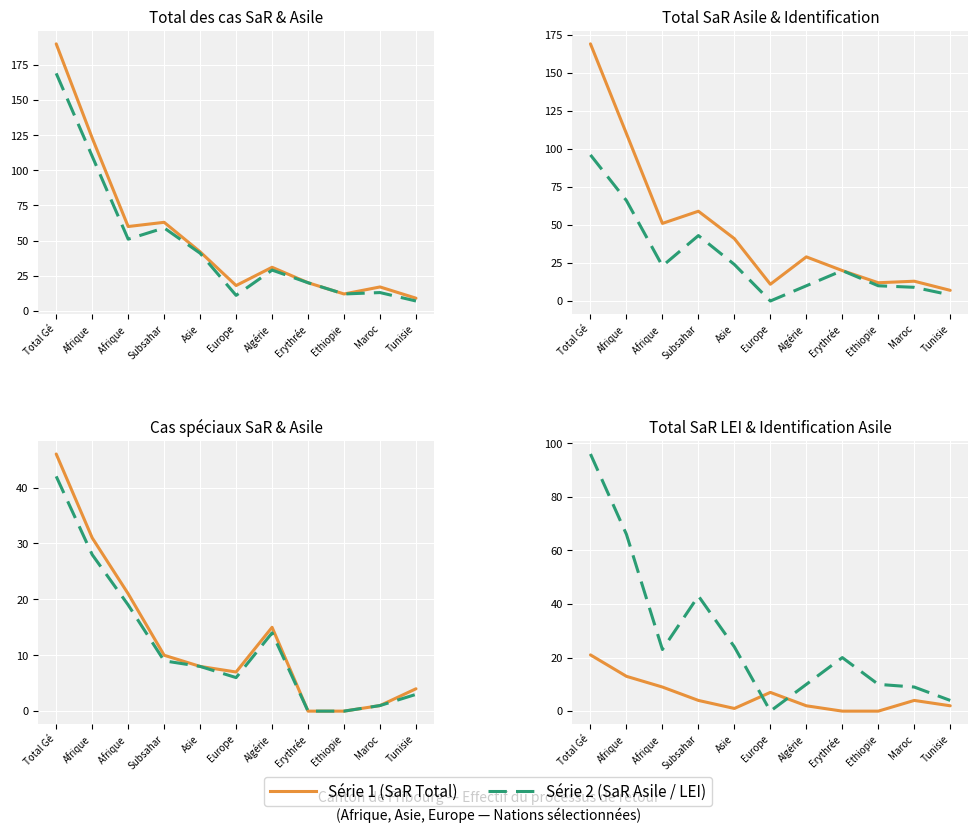

Rank the categories by Total des cas SaR value from lowest to highest.

Tunisie, Ethiopie, Maroc, Europe, Erythrée, Algérie, Asie, Afrique , Subsahar, Afrique, Total Gé